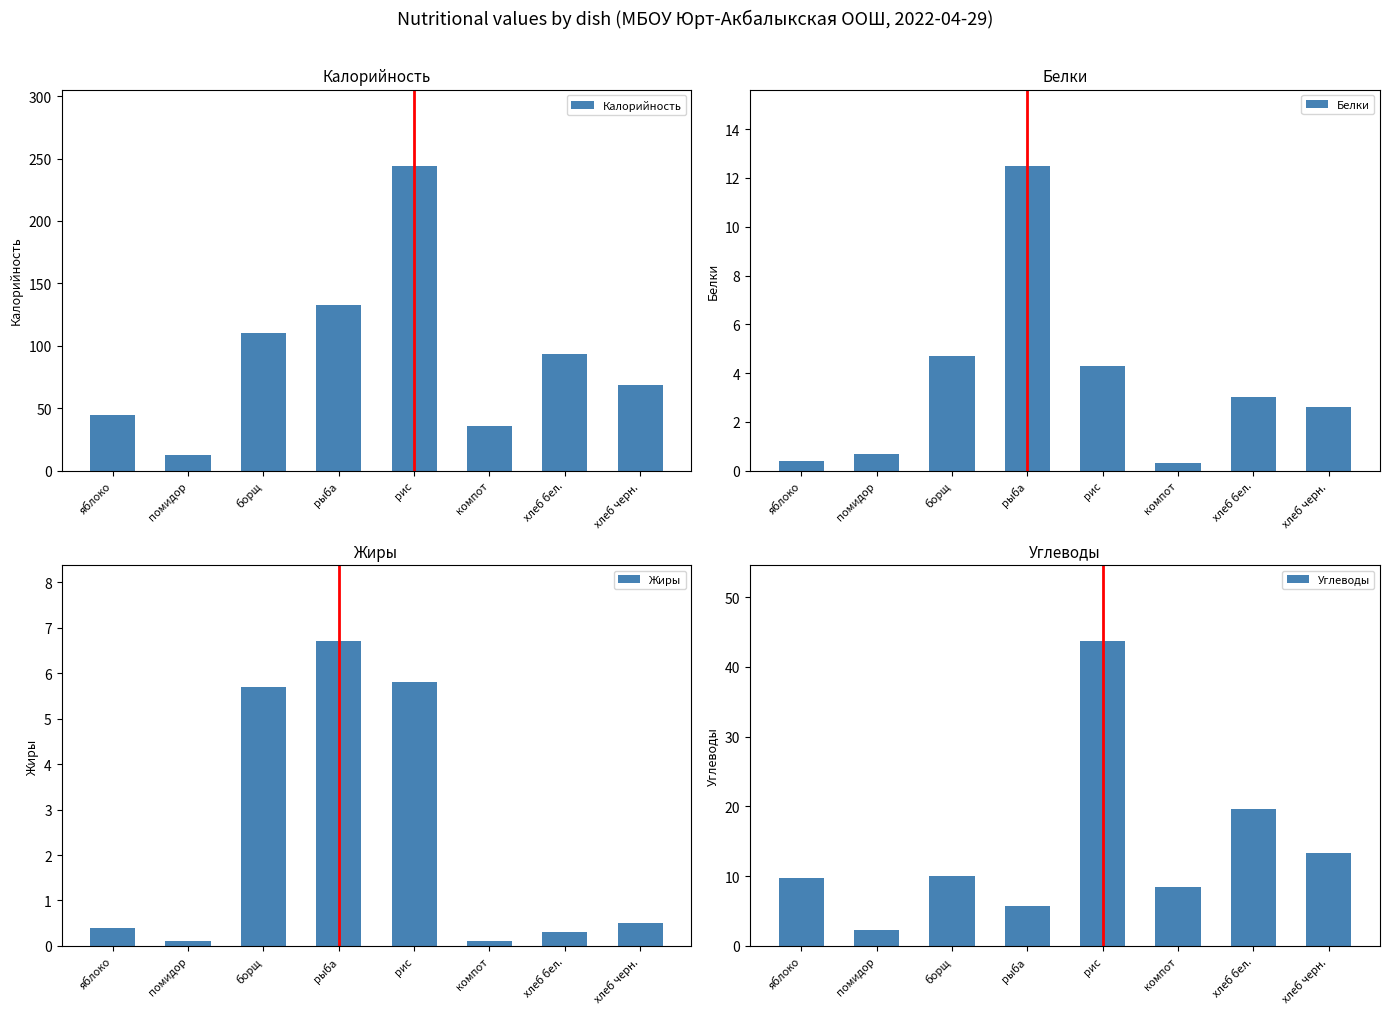

At how many categories does at least one series exceed 201?

1